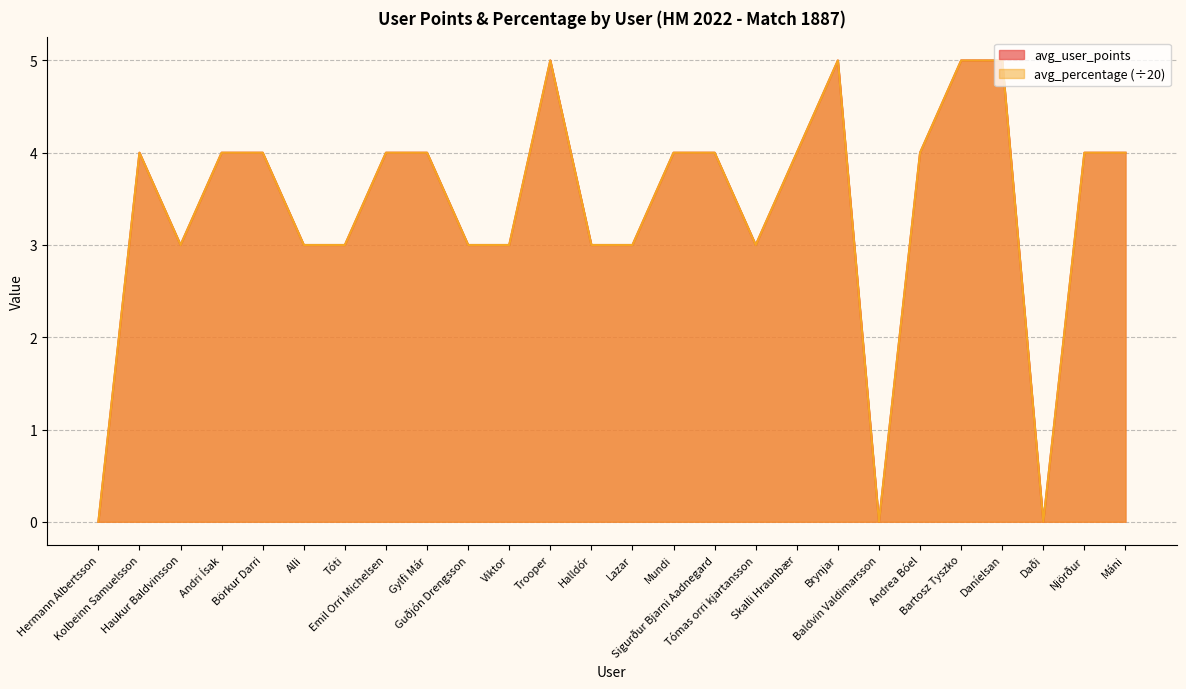

How many lines are shown in the chart?

2